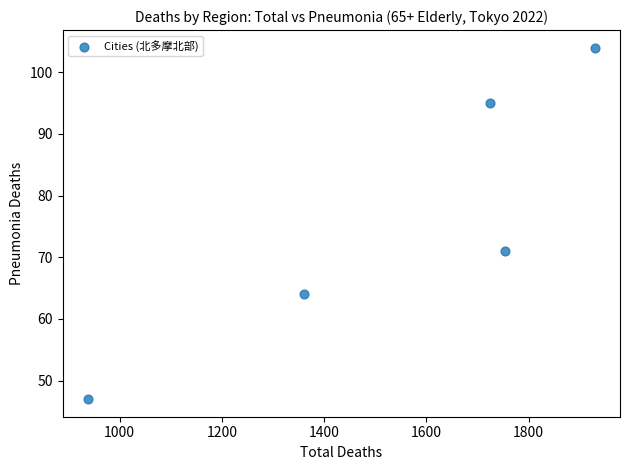

What is the average X value?

1541